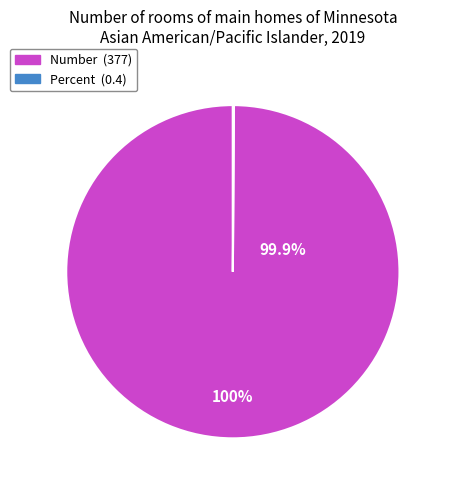

Is it true that Number is 100% of the pie?

True